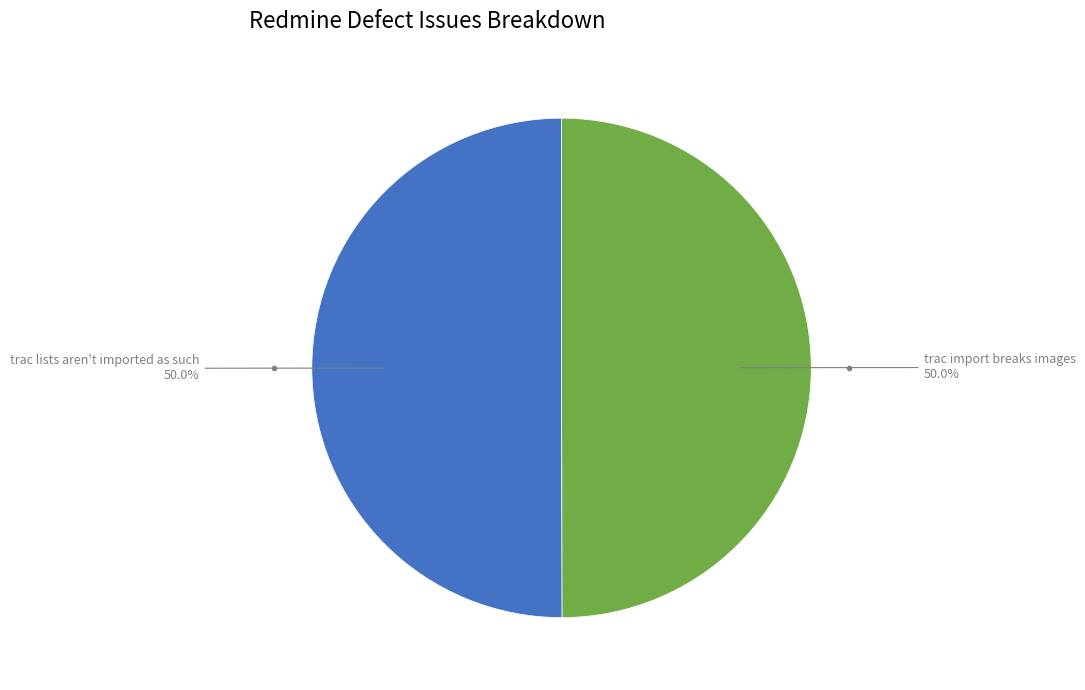

Approximately how many times larger is the value at trac import breaks images compared to trac lists aren't imported as such?

1.0